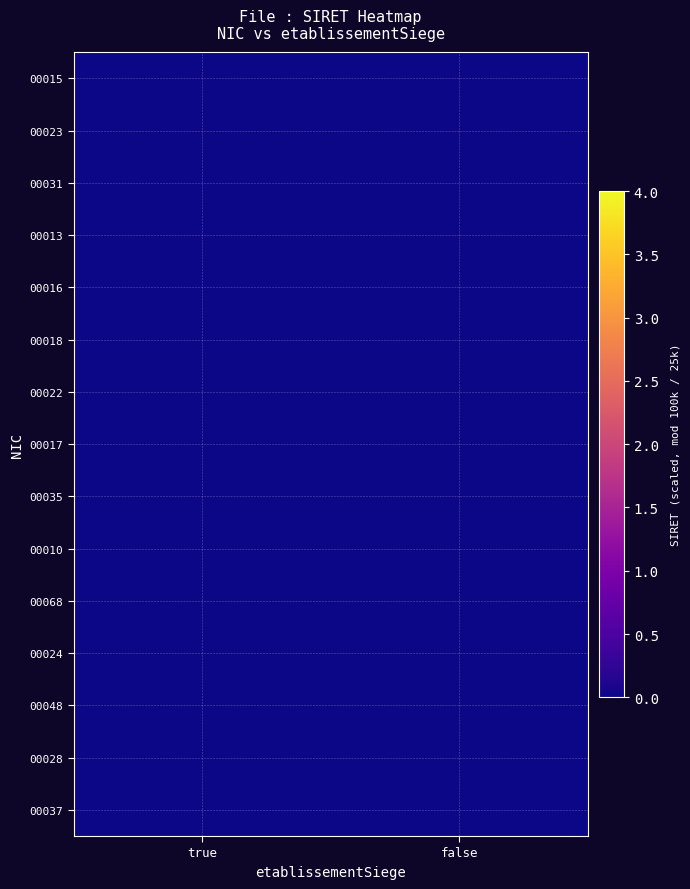

At which category does the chart reach its minimum across all series?

false